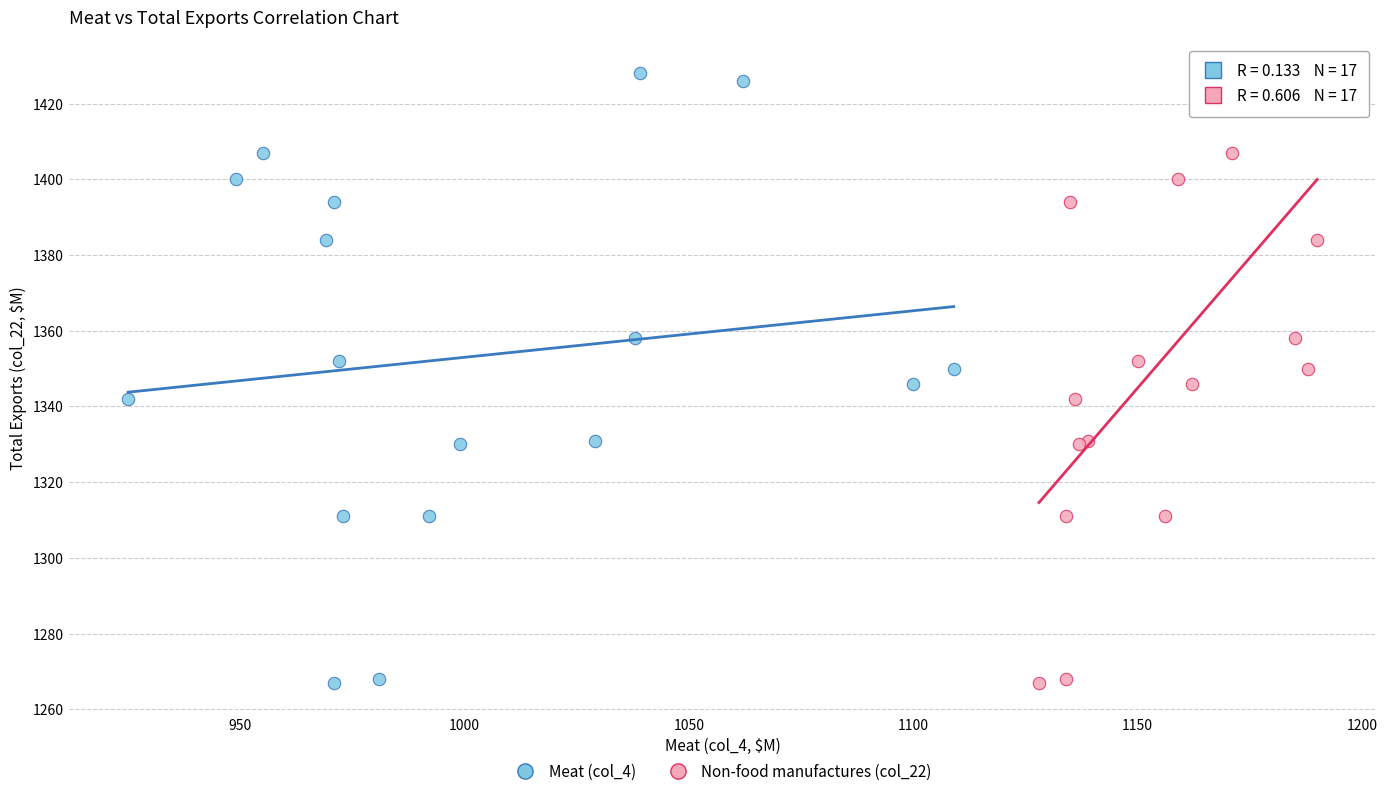

What are all the series names shown in the legend?

Meat (col_4), Non-food manufactures (col_22)